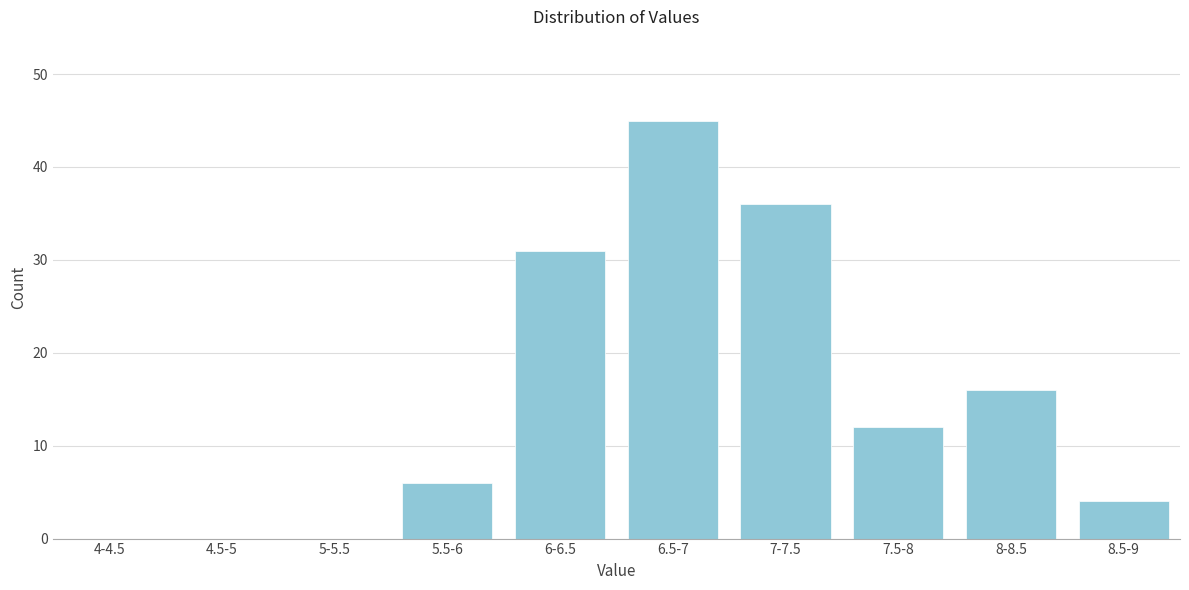

Reading left to right, transcribe all the data shown in this chart.

4-4.5=0	4.5-5=0	5-5.5=0	5.5-6=6	6-6.5=31	6.5-7=45	7-7.5=36	7.5-8=12	8-8.5=16	8.5-9=4